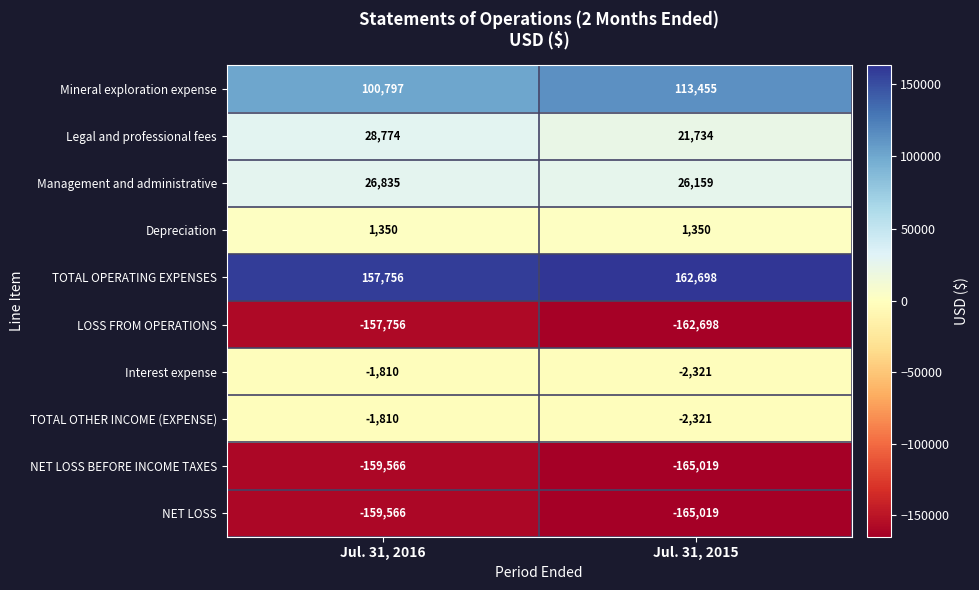

Where is Interest expense nearest to the value -2065?

Jul. 31, 2016